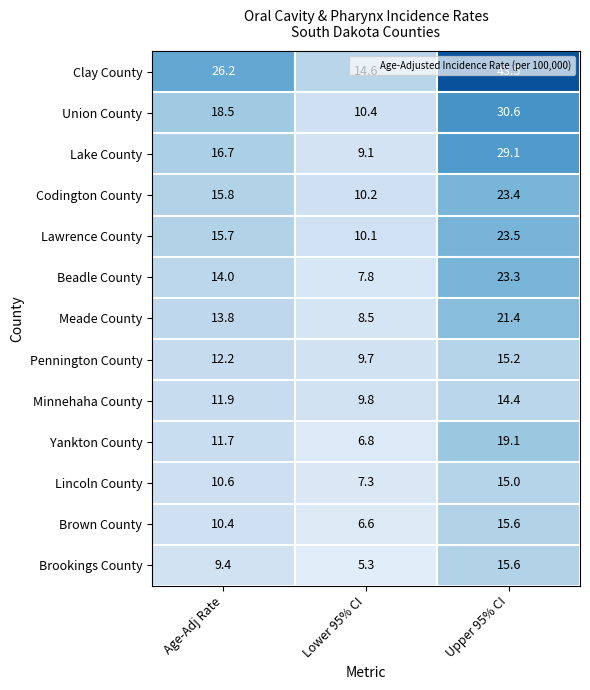

At how many categories does at least one series exceed 12?

3